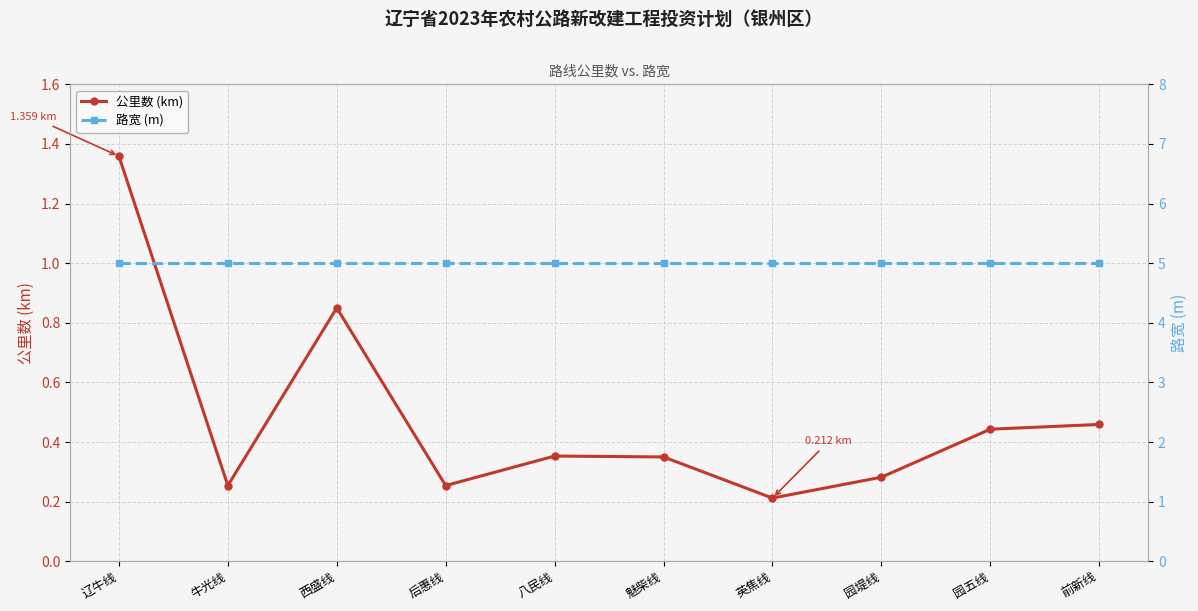

The value of 公里数 (km) at 西盛线 is 0.4. True or false?

False